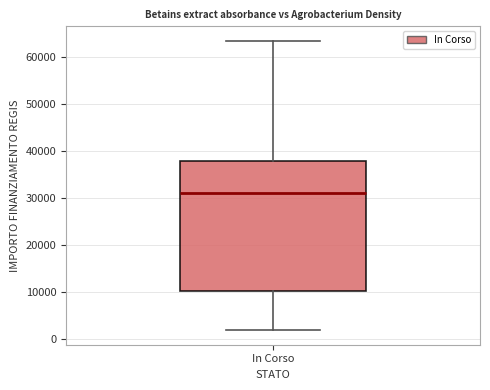

Transcribe this box plot: give where the median line is, the range the box spans, and where the two whiskers end, as read against the y-axis. The values are not printed on the chart, so give them approximately, as read against the axis.

median 31000, box 10000 to 38000, whiskers 2000 to 63000